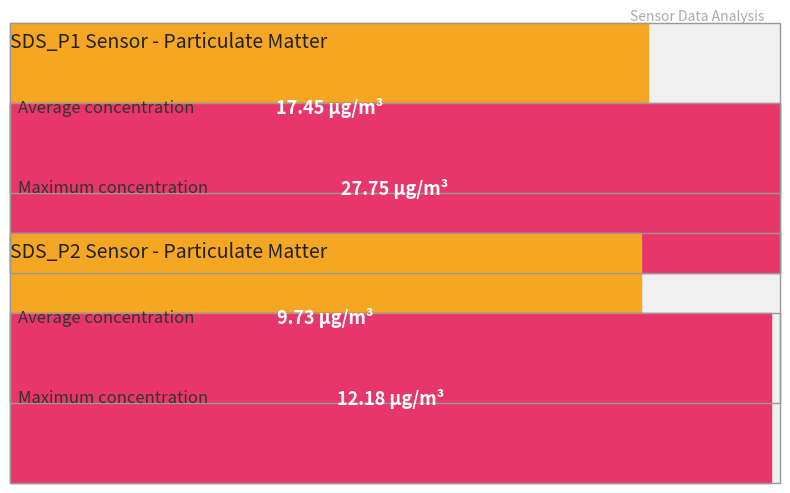

True or false: Average utilization has a value of 158.3 at SDS_P2.

False